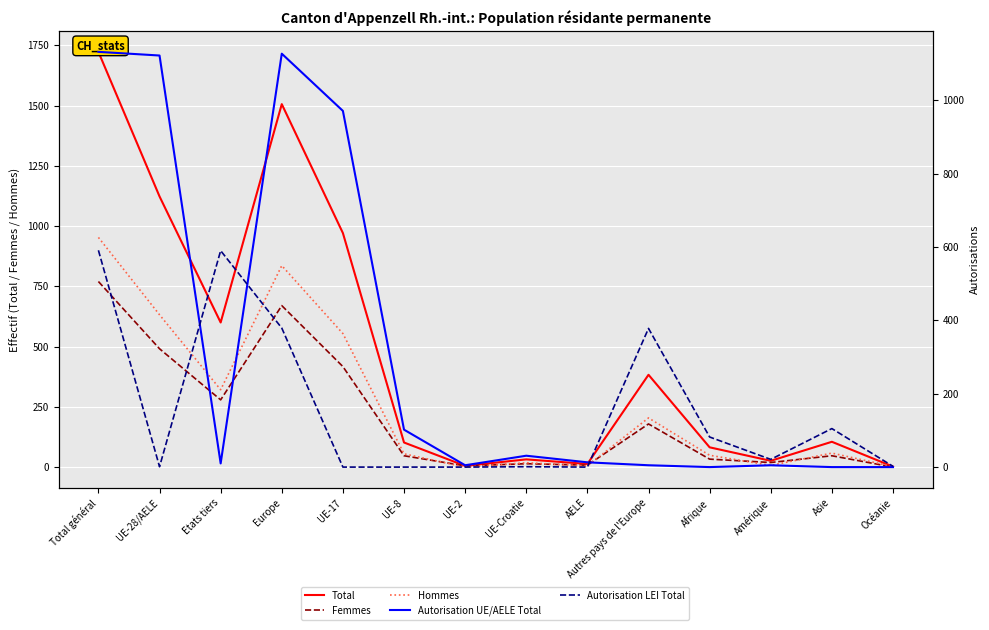

The Total series shows 2 at Océanie. True or false?

True